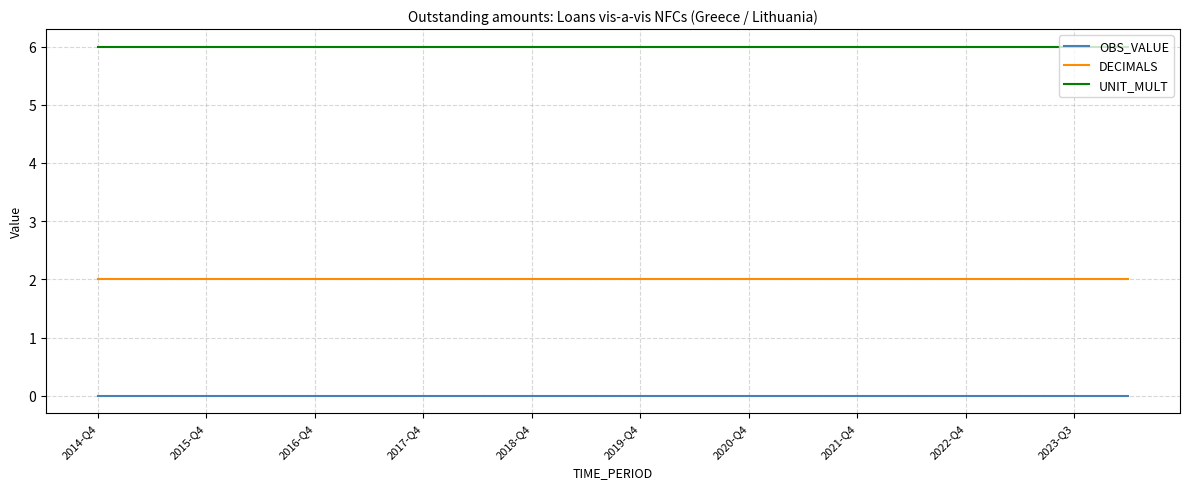

True or false: OBS_VALUE and UNIT_MULT cross at least once.

False